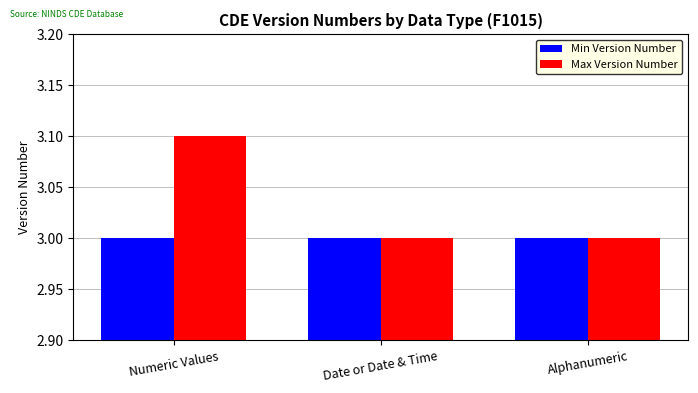

Which label corresponds to the largest value in the chart?

Numeric Values